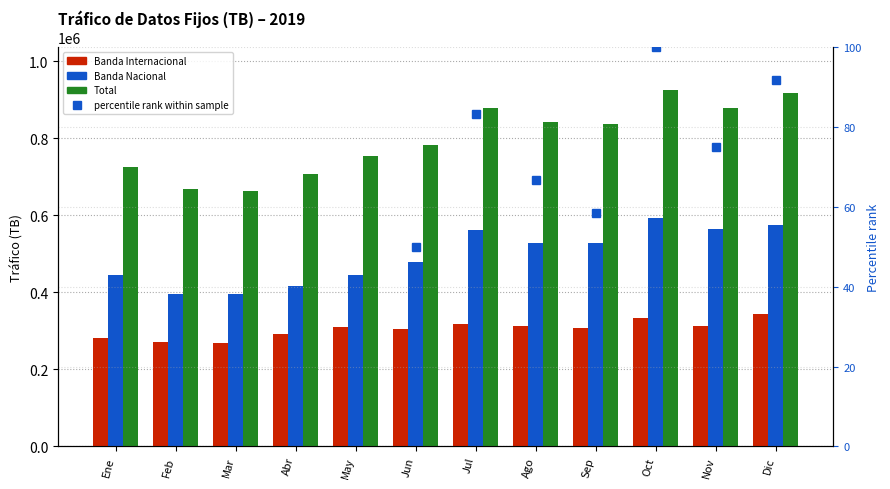

Rank the series by their average value, from lowest to highest.

percentile rank within sample, Banda Internacional, Banda Nacional, Total